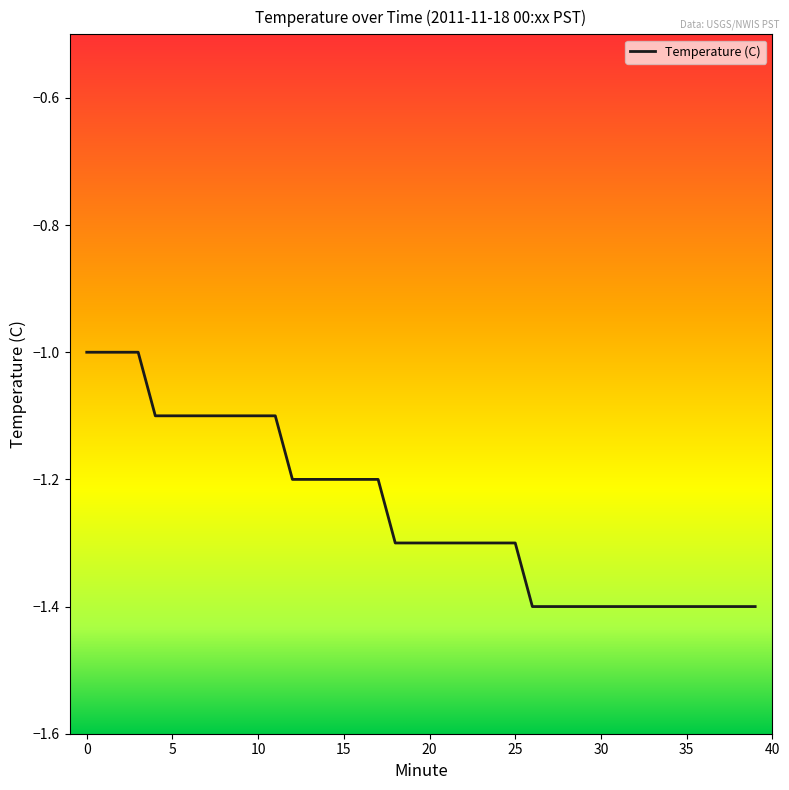

What is the maximum value shown in the chart?

-1.0